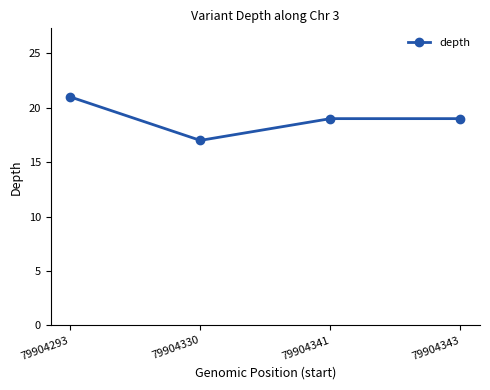

Reading left to right, transcribe all the data shown in this chart.

21	17	19	19